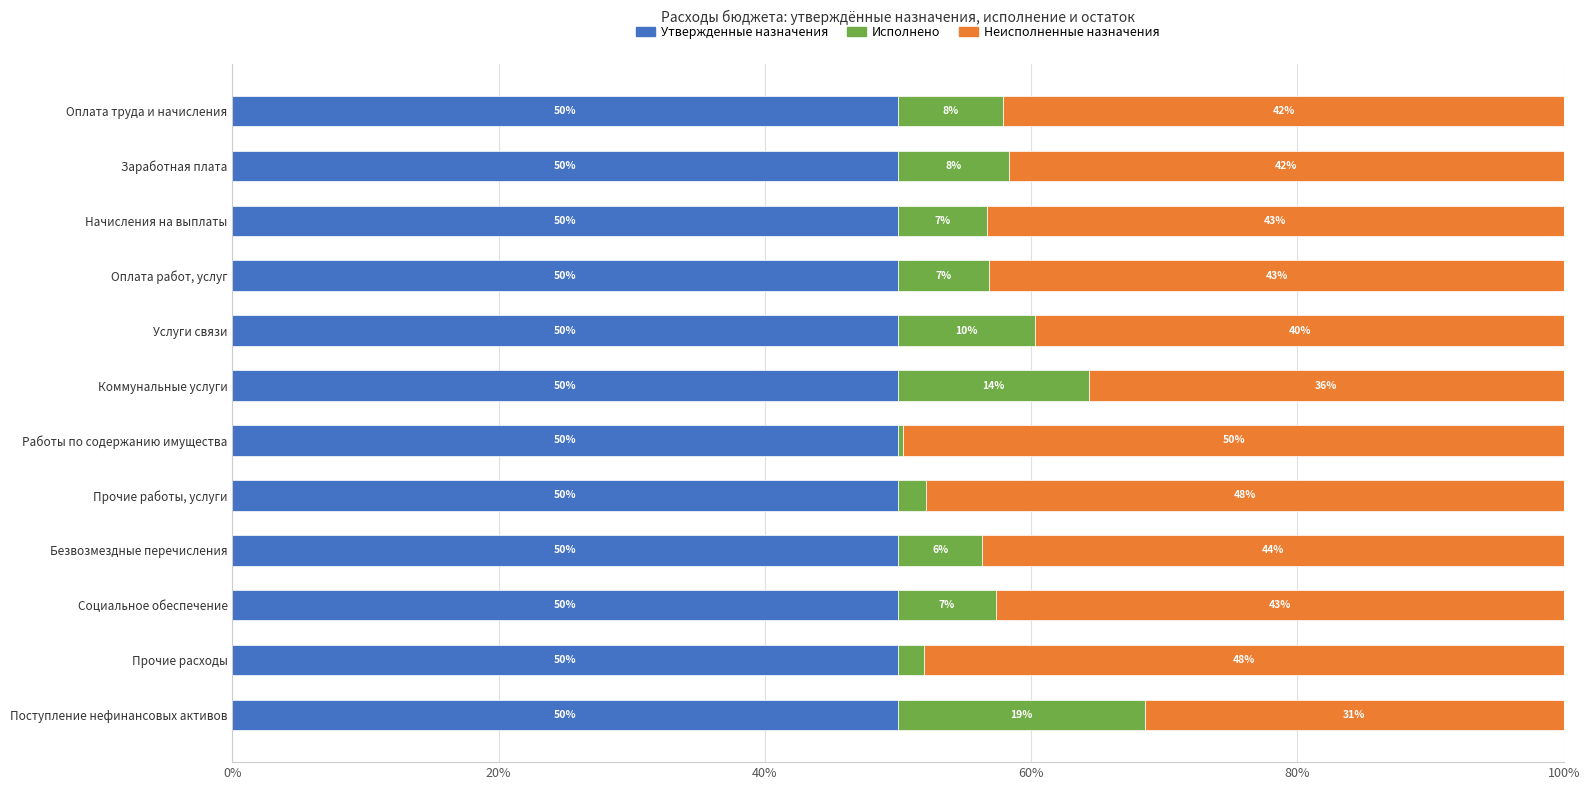

What is the sum of the Утвержденные назначения values at Начисления на выплаты and Прочие работы, услуги?

100.0